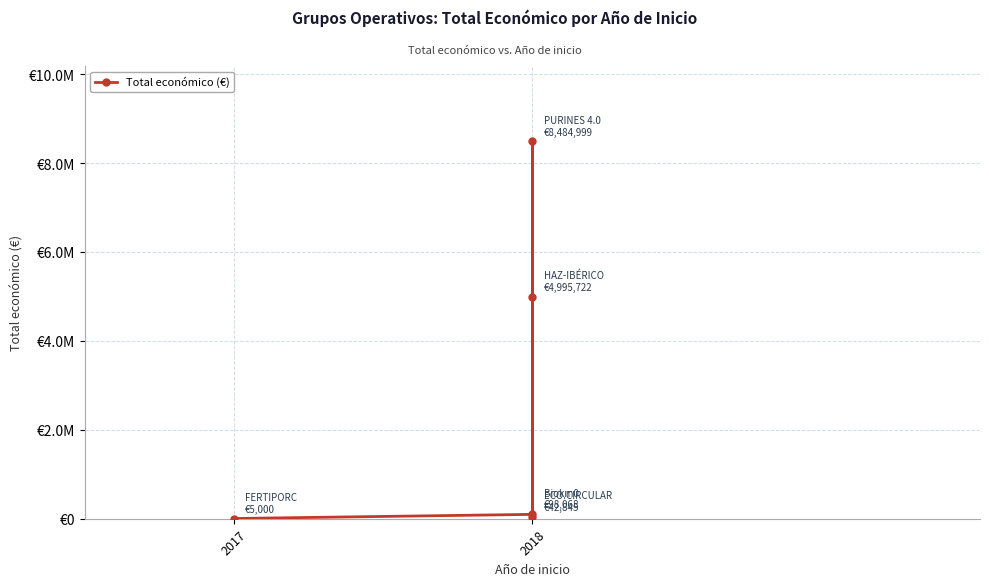

Reading left to right, list all the values displayed in this chart.

5000	98068	8484999	4995722	42845